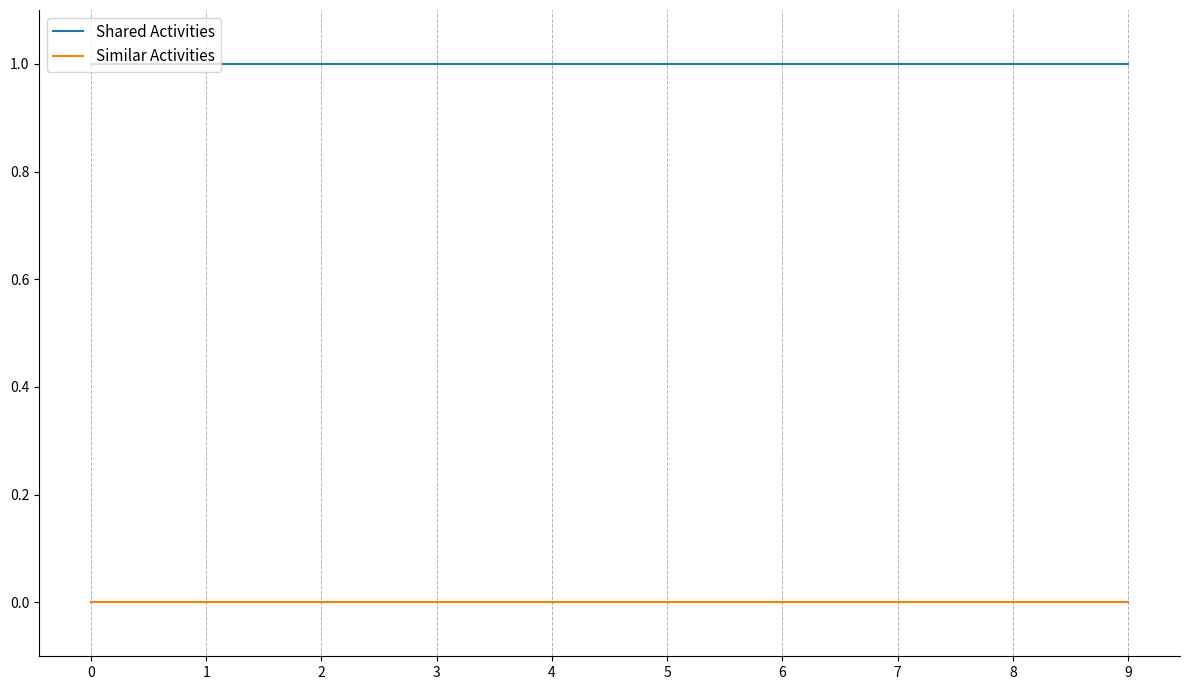

Reading left to right, extract all data points from this chart.

Shared Activities: 1	1	1	1	1	1	1	1	1	1
Similar Activities: 0	0	0	0	0	0	0	0	0	0